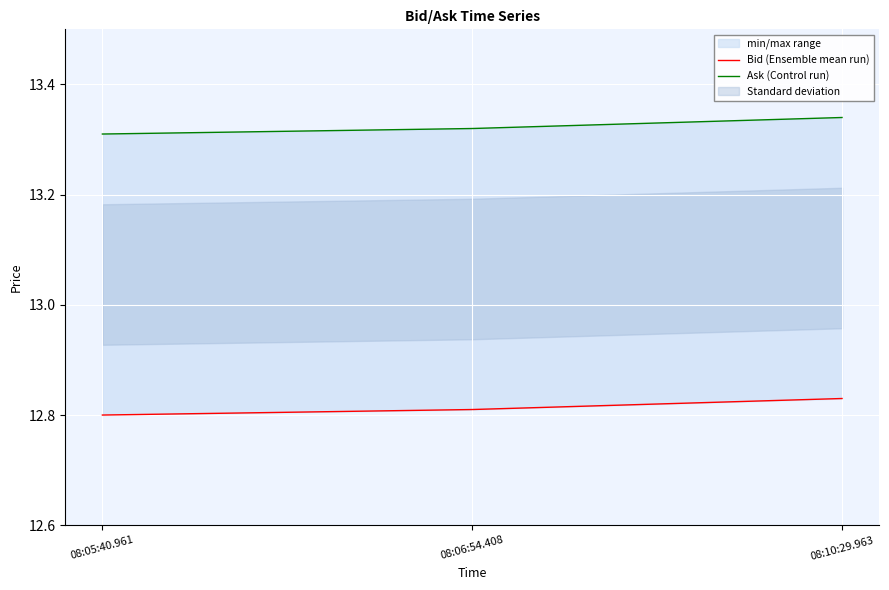

Count the Ask (Control run) values in the range 13 to 14.

3